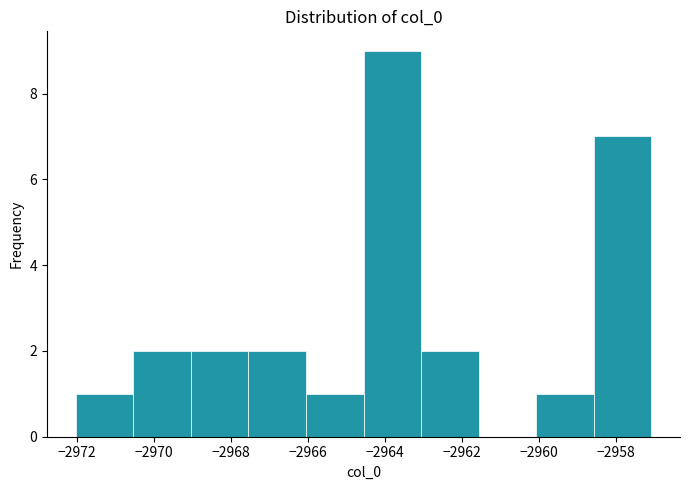

Reading left to right, transcribe this chart: for each bar, give the range it covers on the x-axis and its height. Neither the bar edges nor the heights are printed on the chart, so give them approximately, as read against the axes.

-2972.0 to -2970.6: 1
-2970.6 to -2969.0: 2
-2969.0 to -2967.6: 2
-2967.6 to -2966.0: 2
-2966.0 to -2964.6: 1
-2964.6 to -2963.0: 9
-2963.0 to -2961.6: 2
-2961.6 to -2960.0: 0
-2960.0 to -2958.6: 1
-2958.6 to -2957.0: 7